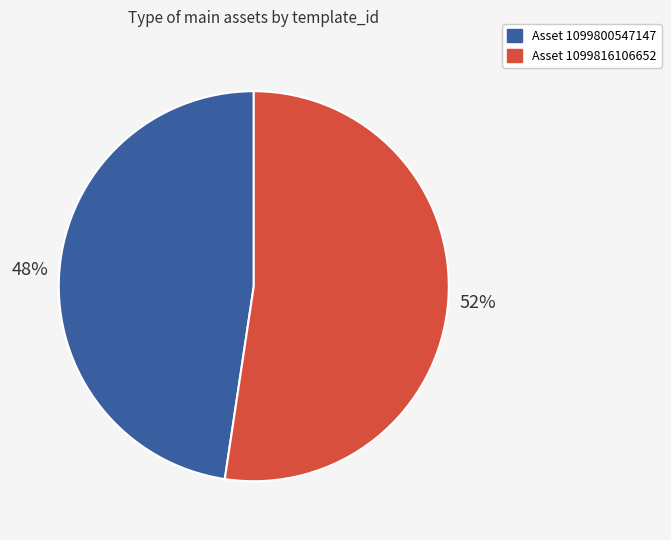

How many segments does this pie chart have?

2